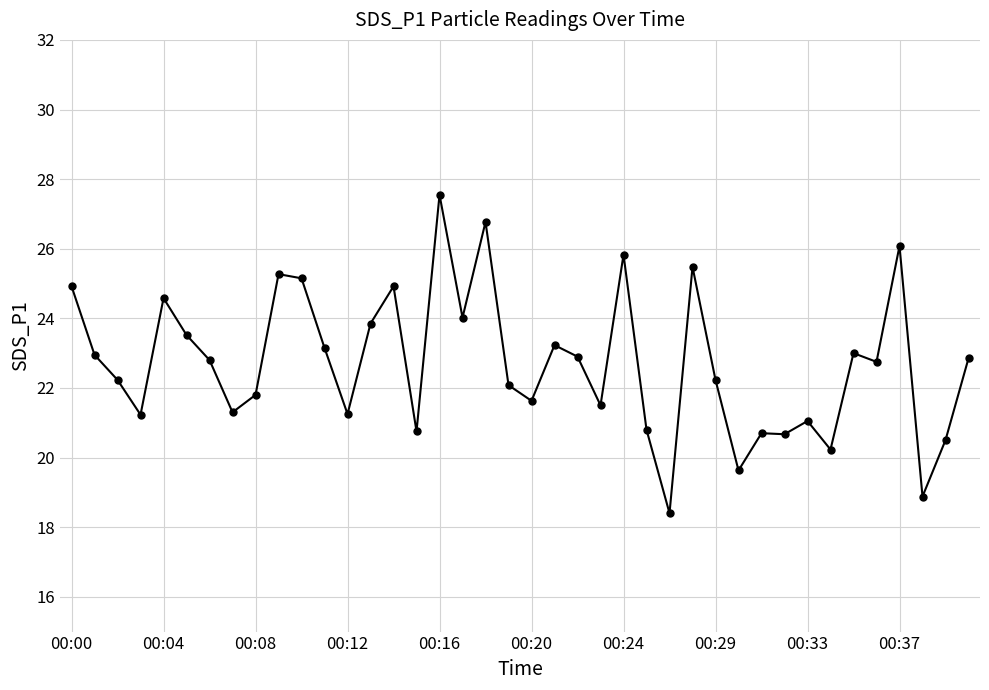

What is the value of the 40th point from the left?

22.9